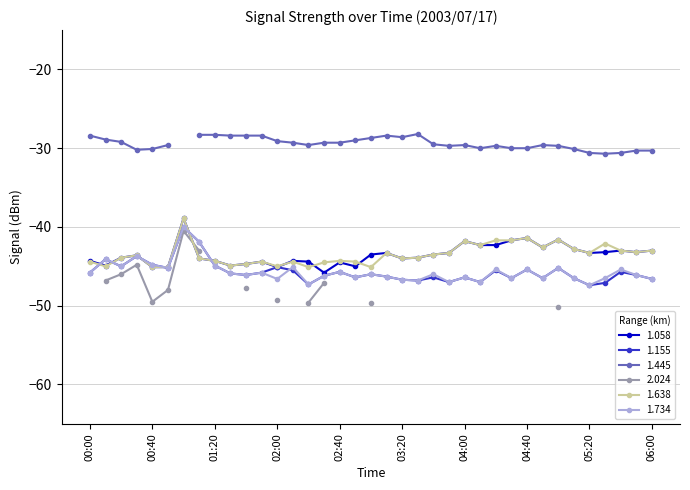

What is the highest value of the 1.155 series?

-40.0